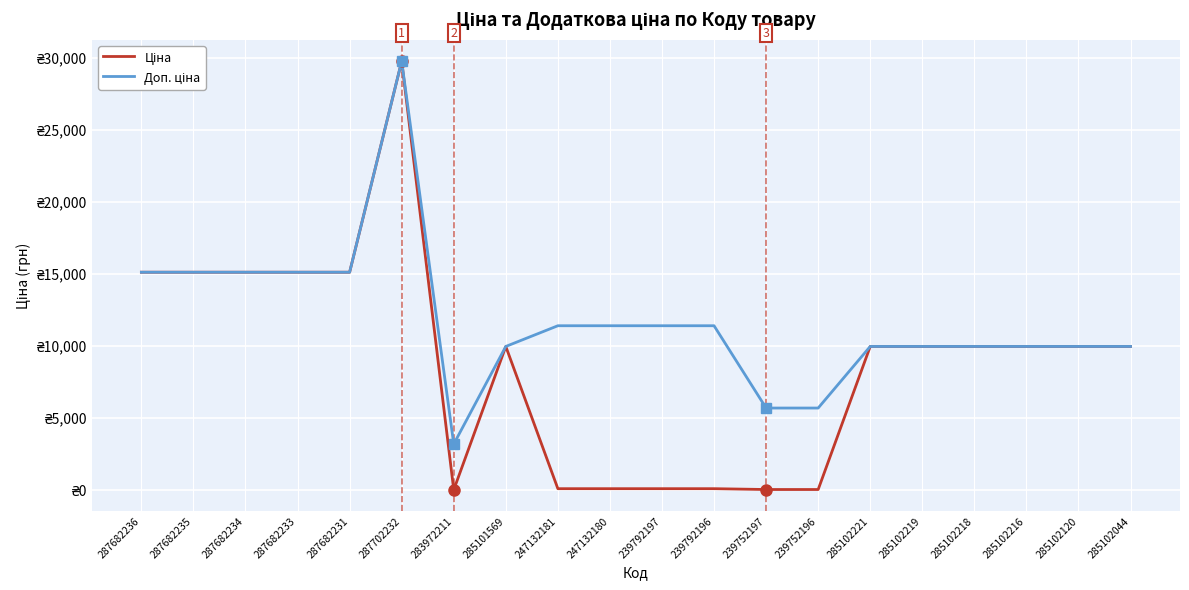

Where is the first local maximum for Доп. ціна?

287702232